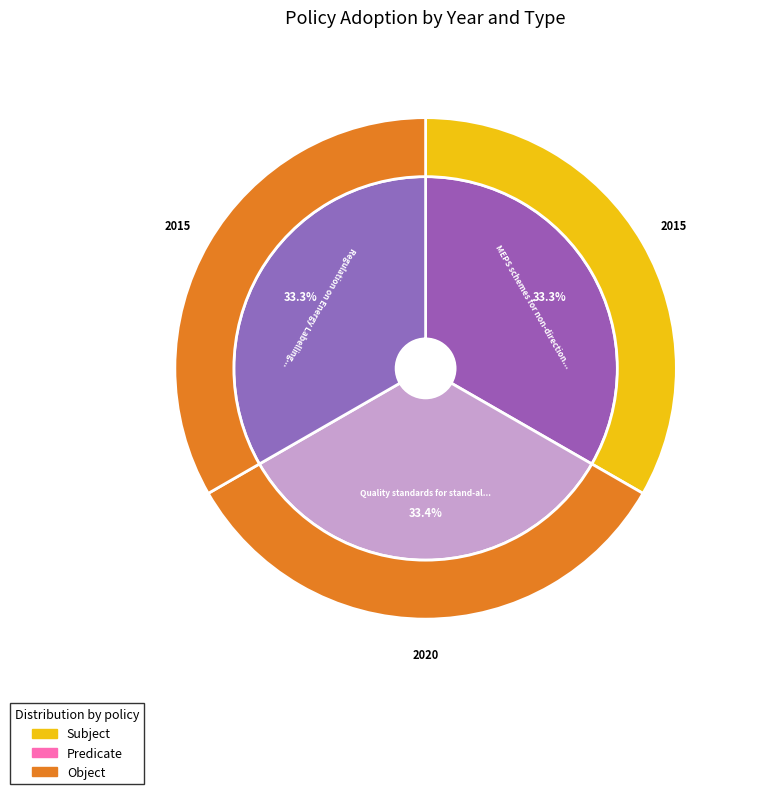

Is there any slice that represents more than half of the pie?

No